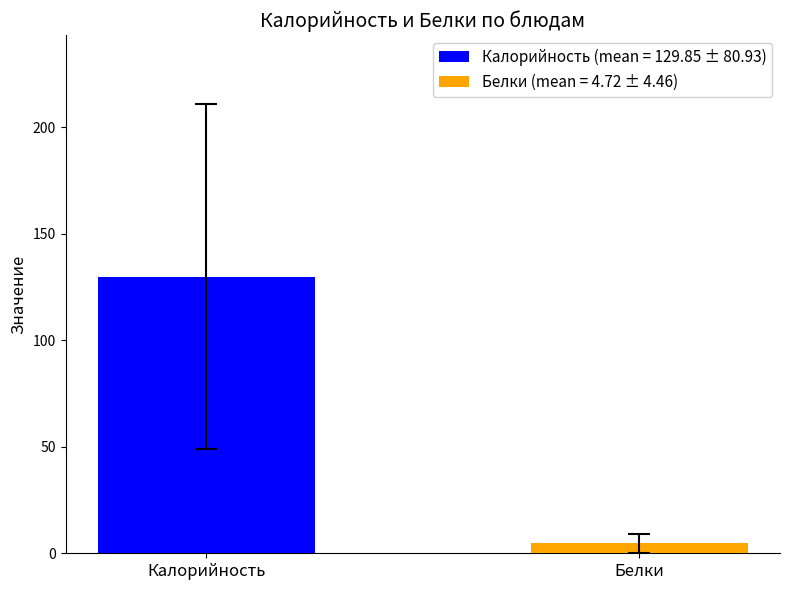

Which series has the largest range (max minus min)?

Калорийность (mean = 129.85 ± 80.93)